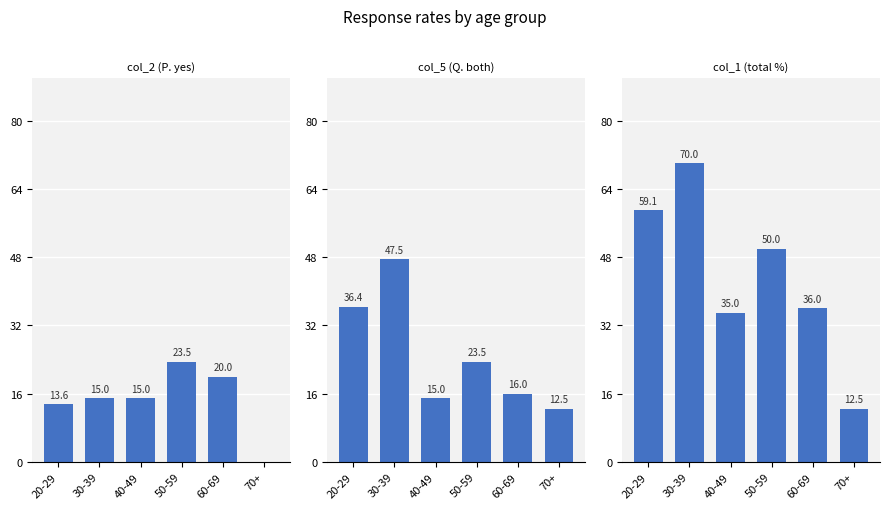

Which series has the largest total across all categories?

col_1 (total %)